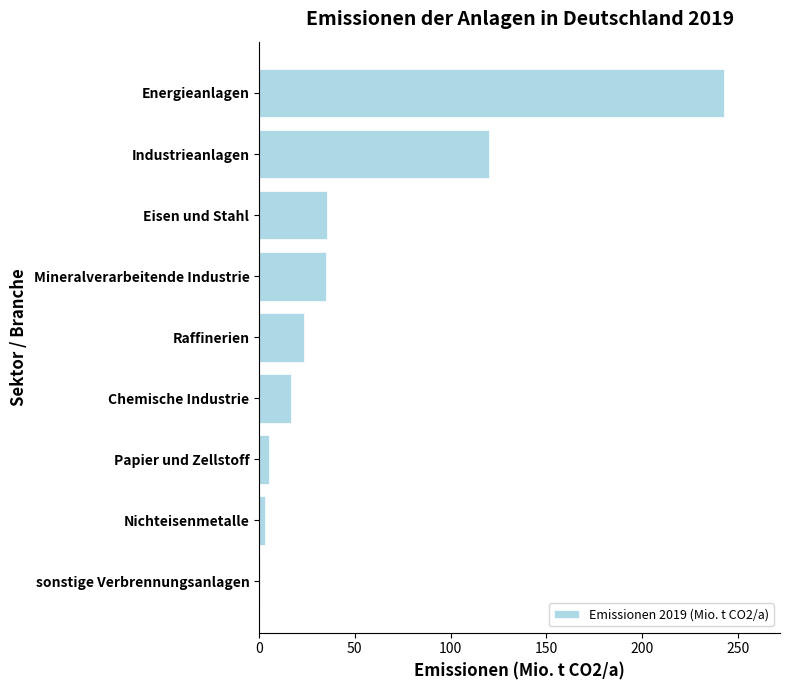

What is the sum of the values at Chemische Industrie and Eisen und Stahl?

52.5